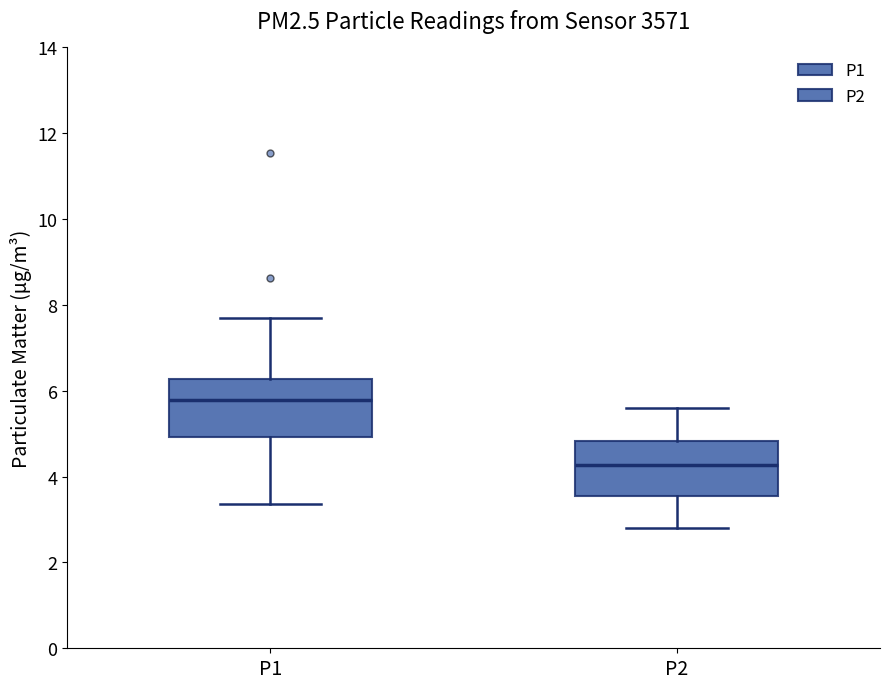

Which box has the lowest median line?

P2